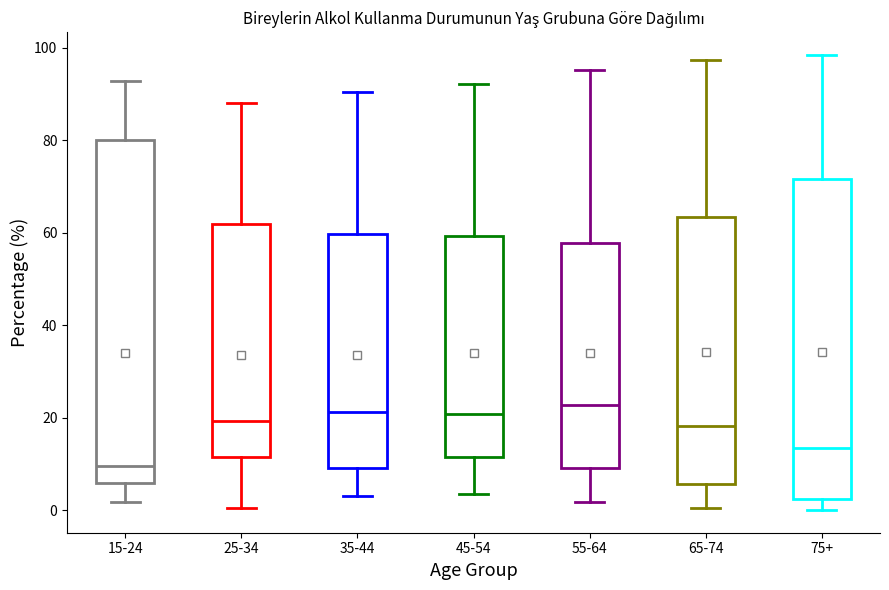

Which box is the tallest, from its lower edge to its upper edge?

15-24